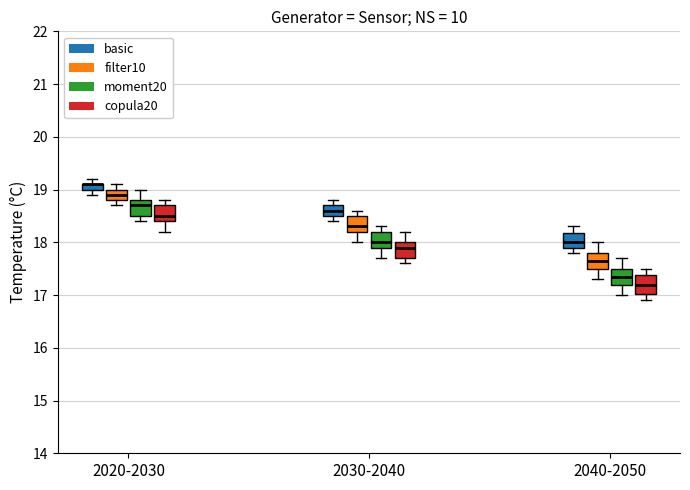

Where is the upper edge of the box for 2020-2030 (moment20) on the y-axis? The values are not printed on the chart, so give them approximately, as read against the axis.

18.8